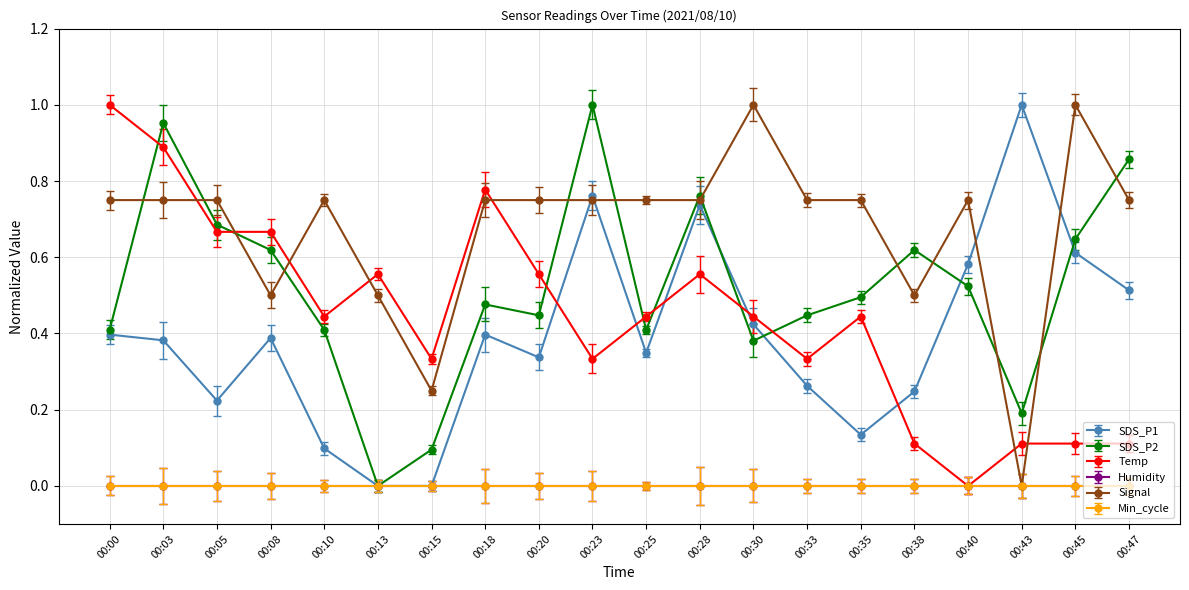

How many values in SDS_P1 are above zero?

18